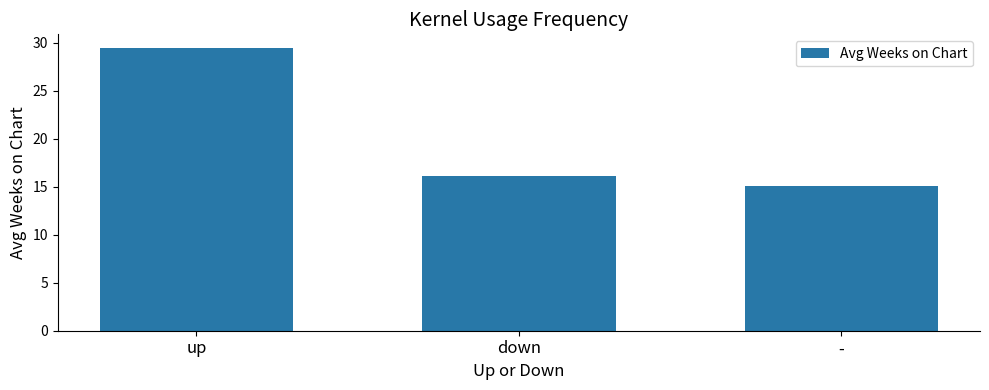

Does the chart contain any negative values?

No